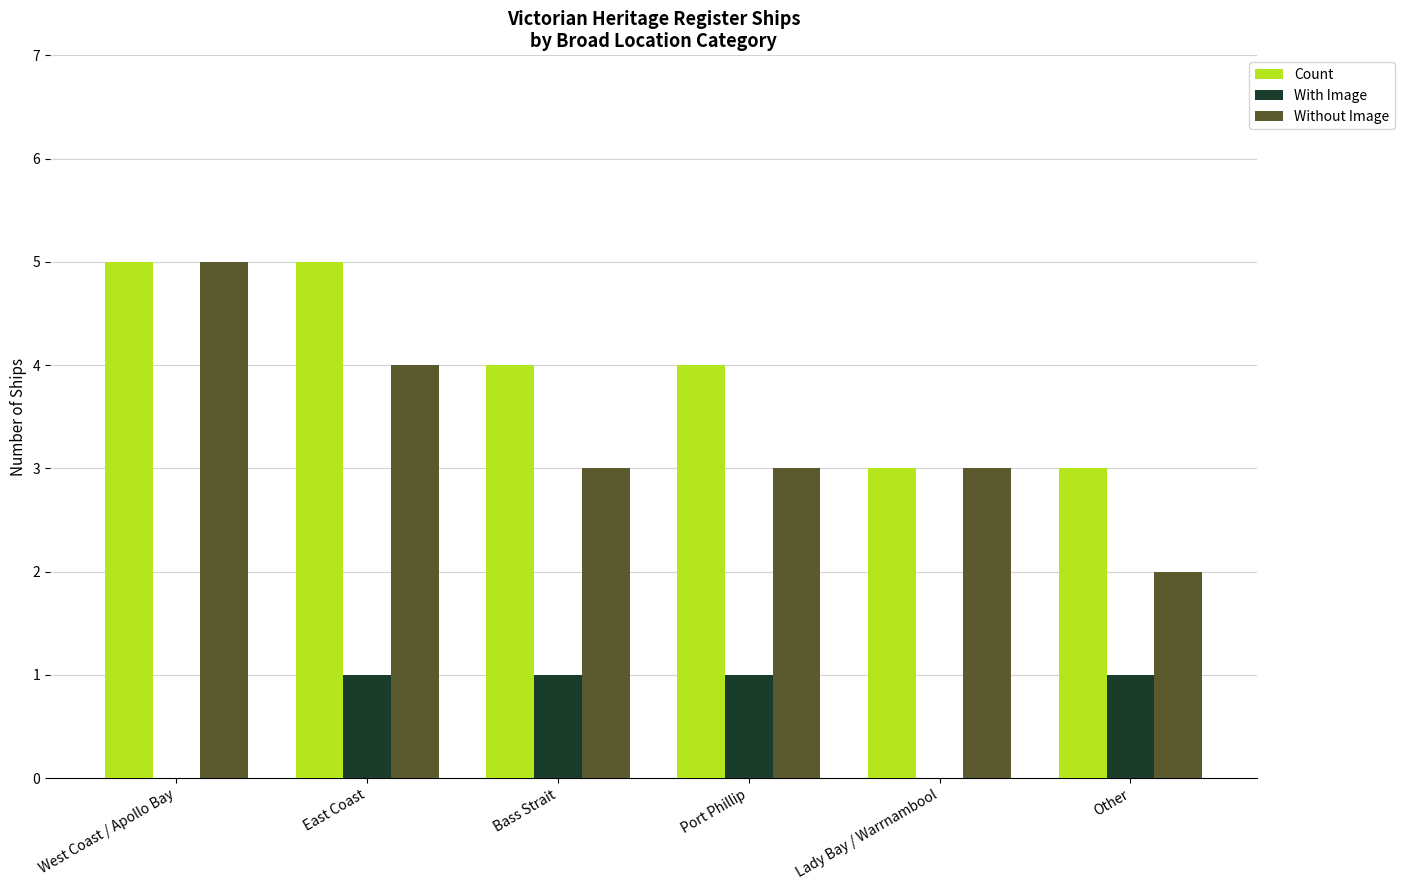

How many groups of bars are there?

6